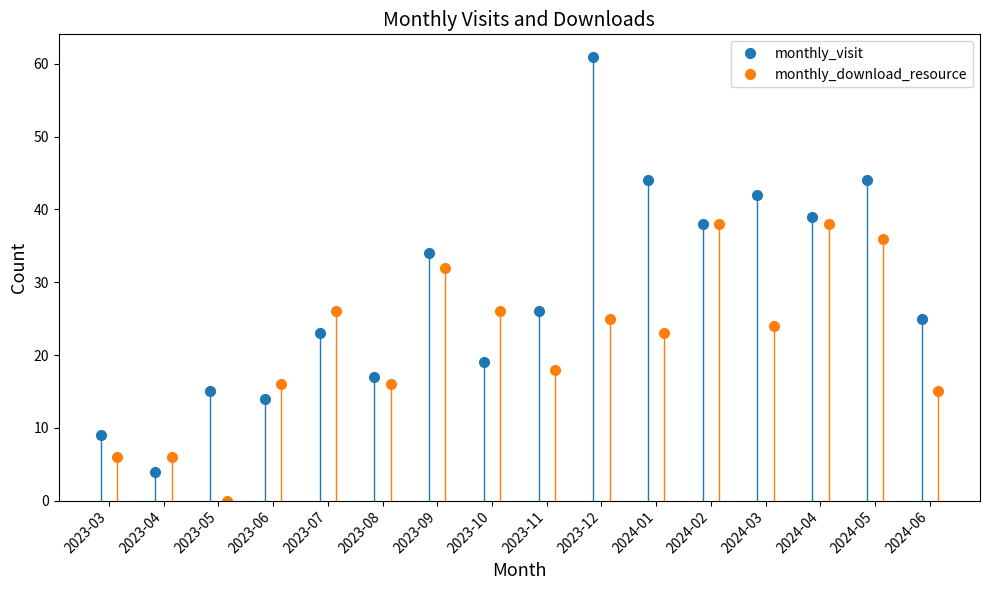

What is the highest value of the monthly_visit series?

61